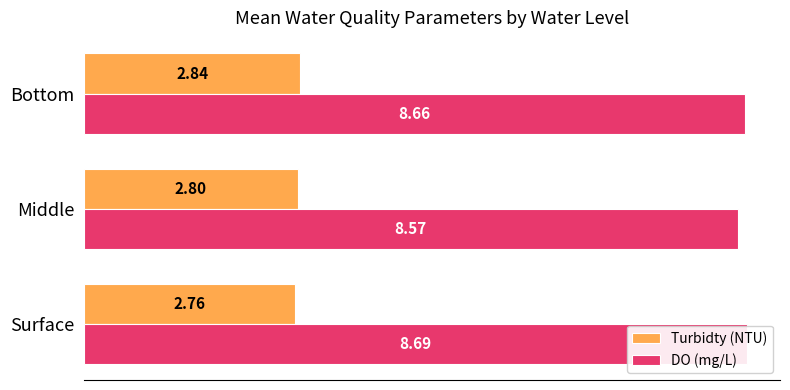

What is the highest value of the Turbidty (NTU) series?

2.8